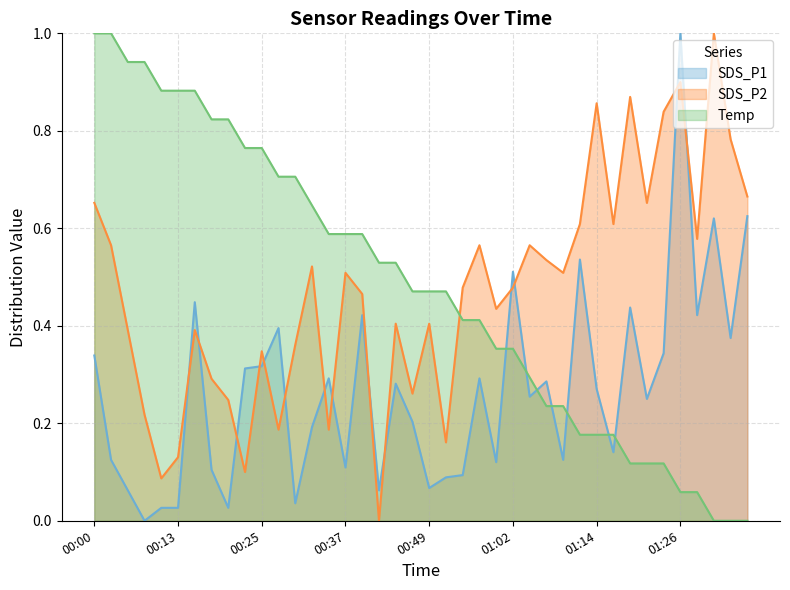

At which label does Temp reach its peak?

00:00